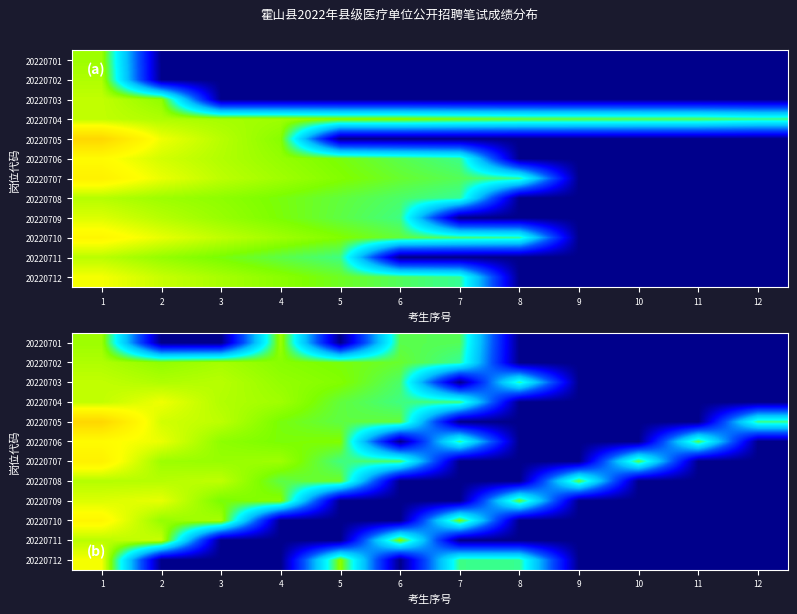

What is the total value across all series at 9?

69.8